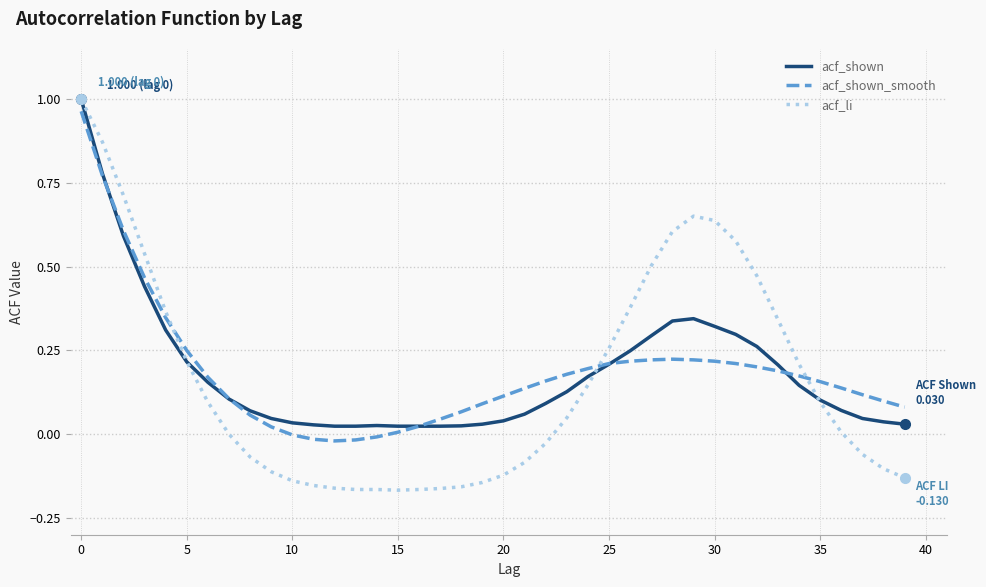

Which series has the largest range (max minus min)?

acf_li